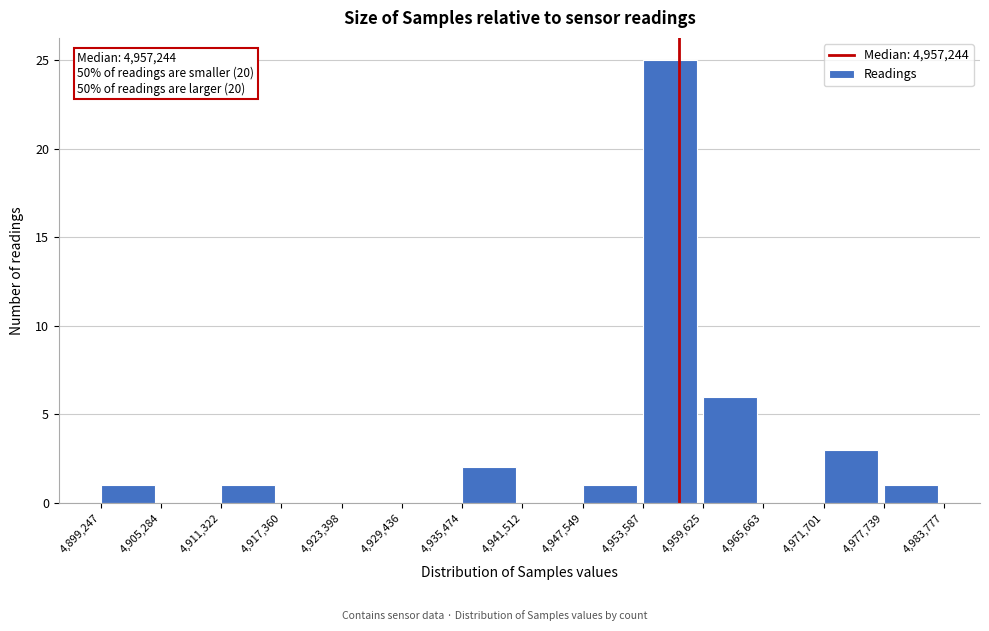

Which range on the x-axis has the tallest bar?

4,953,587 to 4,959,625